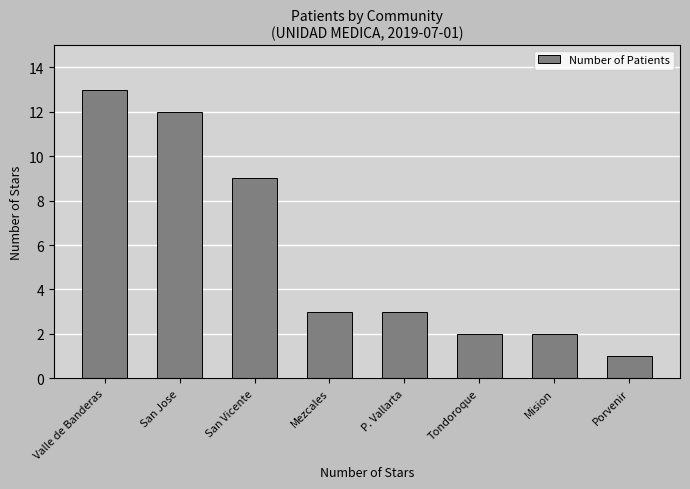

Between Tondoroque and Porvenir, which is larger?

Tondoroque